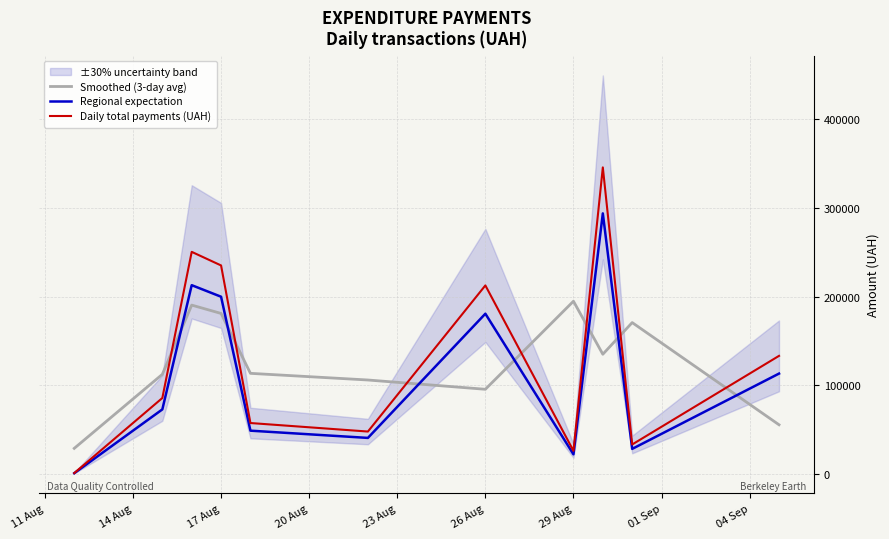

How many data points in Regional expectation are above 72802?

6